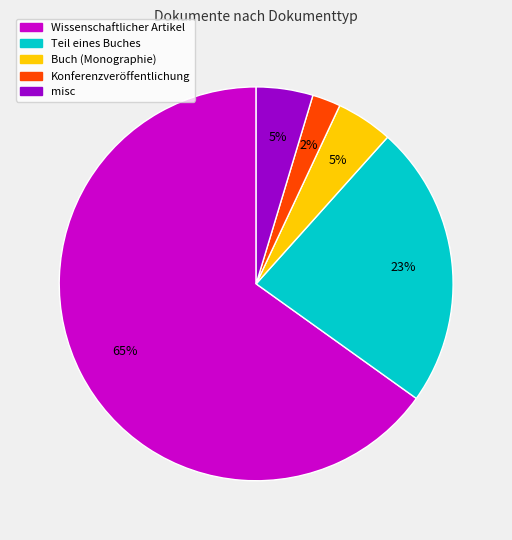

Which has a higher value, misc or Wissenschaftlicher Artikel?

Wissenschaftlicher Artikel